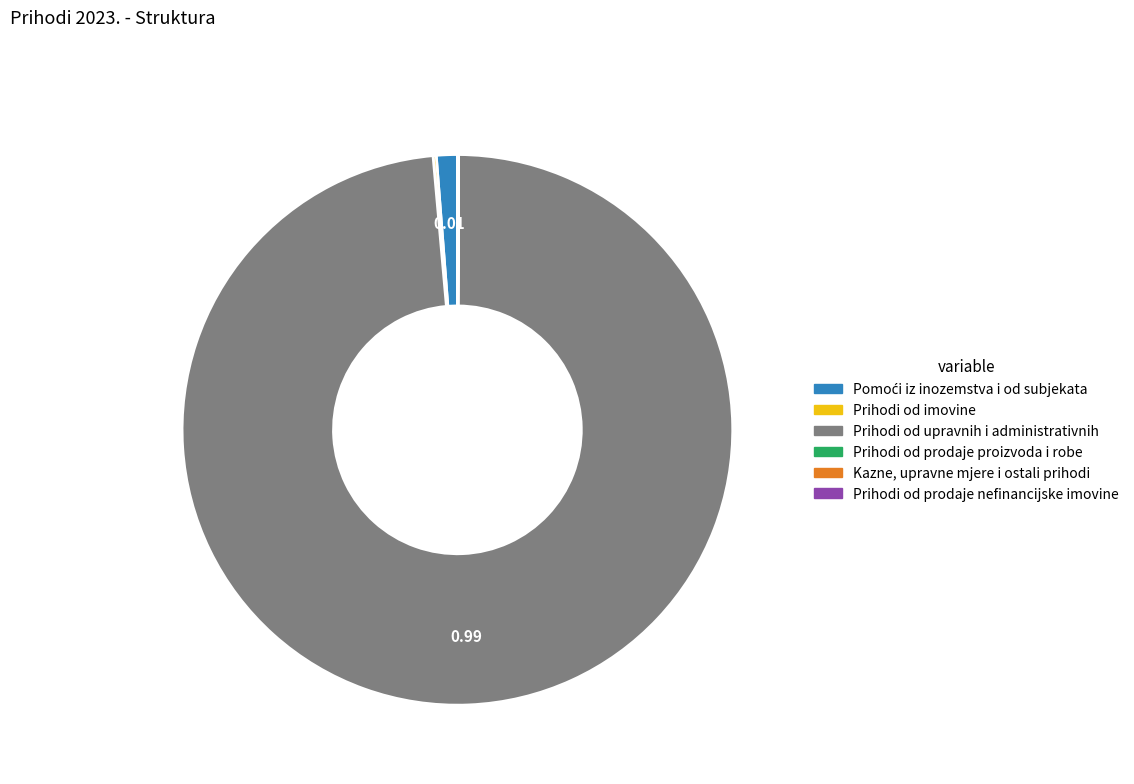

Is there a majority slice in this chart?

Yes